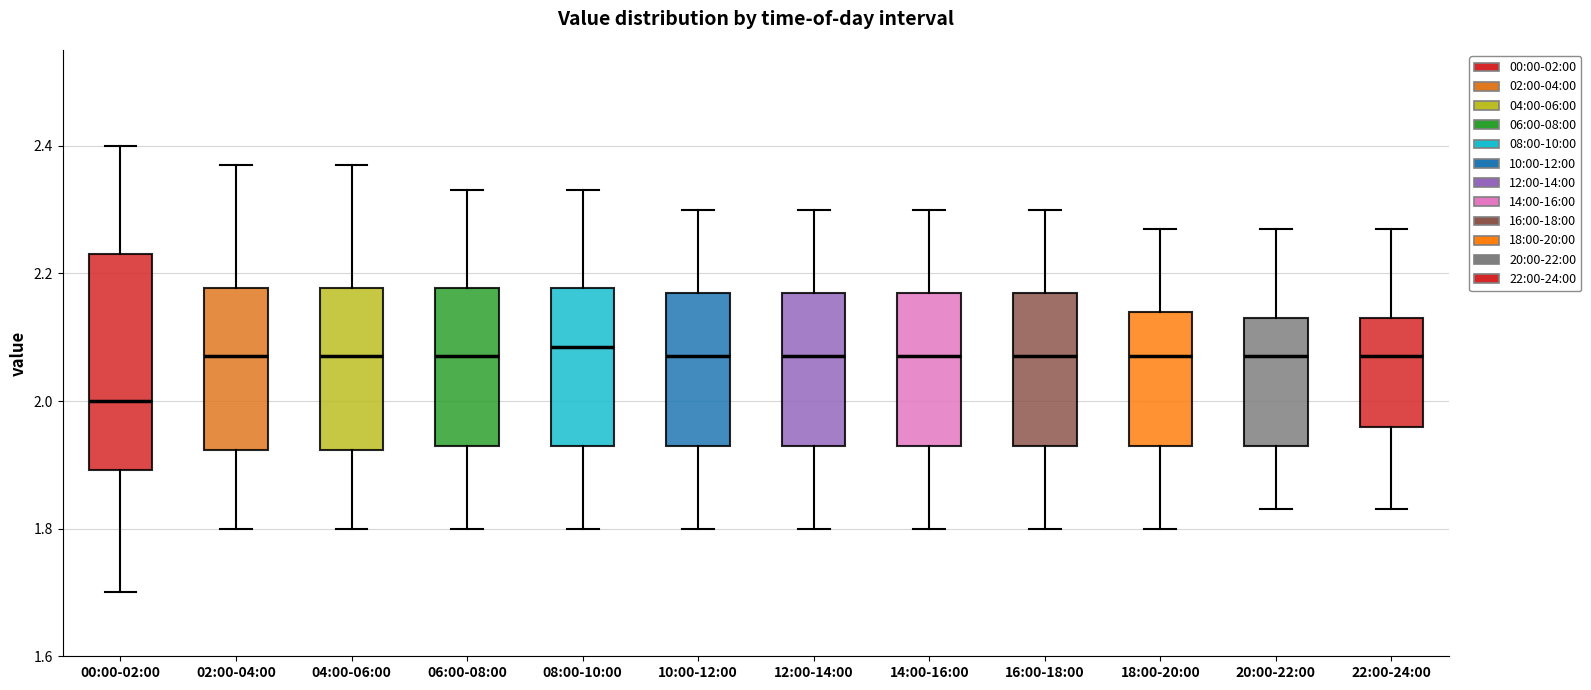

Reading left to right, transcribe this box plot: for each box, give where its median line is, the range the box spans, and where its two whiskers end, as read against the y-axis. The values are not printed on the chart, so give them approximately, as read against the axis.

00:00-02:00: median 2.00, box 1.90 to 2.24, whiskers 1.70 to 2.40
02:00-04:00: median 2.08, box 1.92 to 2.18, whiskers 1.80 to 2.38
04:00-06:00: median 2.08, box 1.92 to 2.18, whiskers 1.80 to 2.38
06:00-08:00: median 2.08, box 1.94 to 2.18, whiskers 1.80 to 2.34
08:00-10:00: median 2.08, box 1.94 to 2.18, whiskers 1.80 to 2.34
10:00-12:00: median 2.08, box 1.94 to 2.18, whiskers 1.80 to 2.30
12:00-14:00: median 2.08, box 1.94 to 2.18, whiskers 1.80 to 2.30
14:00-16:00: median 2.08, box 1.94 to 2.18, whiskers 1.80 to 2.30
16:00-18:00: median 2.08, box 1.94 to 2.18, whiskers 1.80 to 2.30
18:00-20:00: median 2.08, box 1.94 to 2.14, whiskers 1.80 to 2.28
20:00-22:00: median 2.08, box 1.94 to 2.14, whiskers 1.84 to 2.28
22:00-24:00: median 2.08, box 1.96 to 2.14, whiskers 1.84 to 2.28